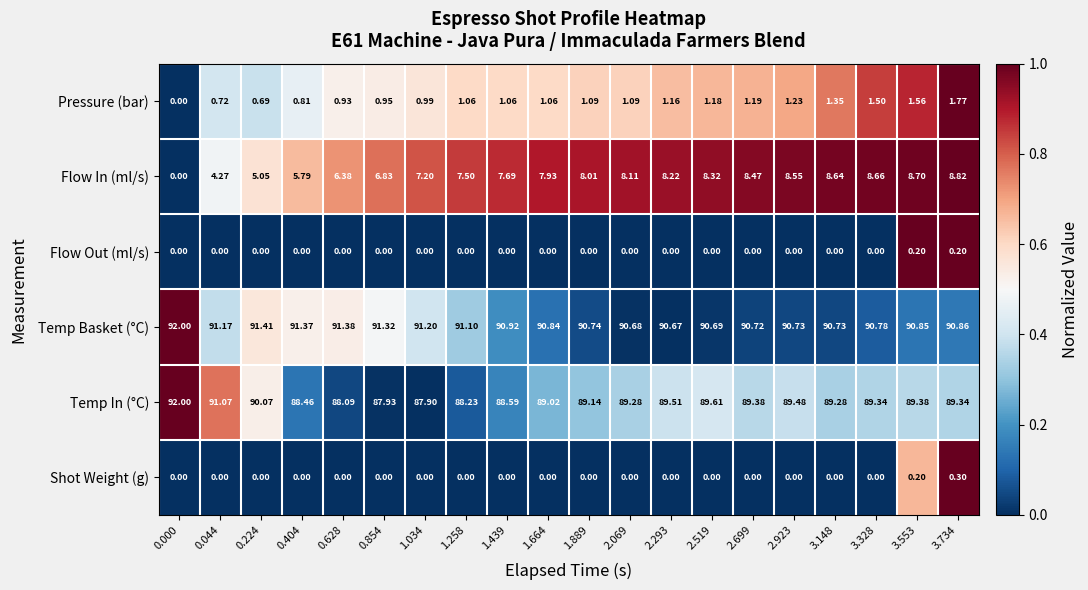

Which series has the largest total across all categories?

Temp Basket (°C)